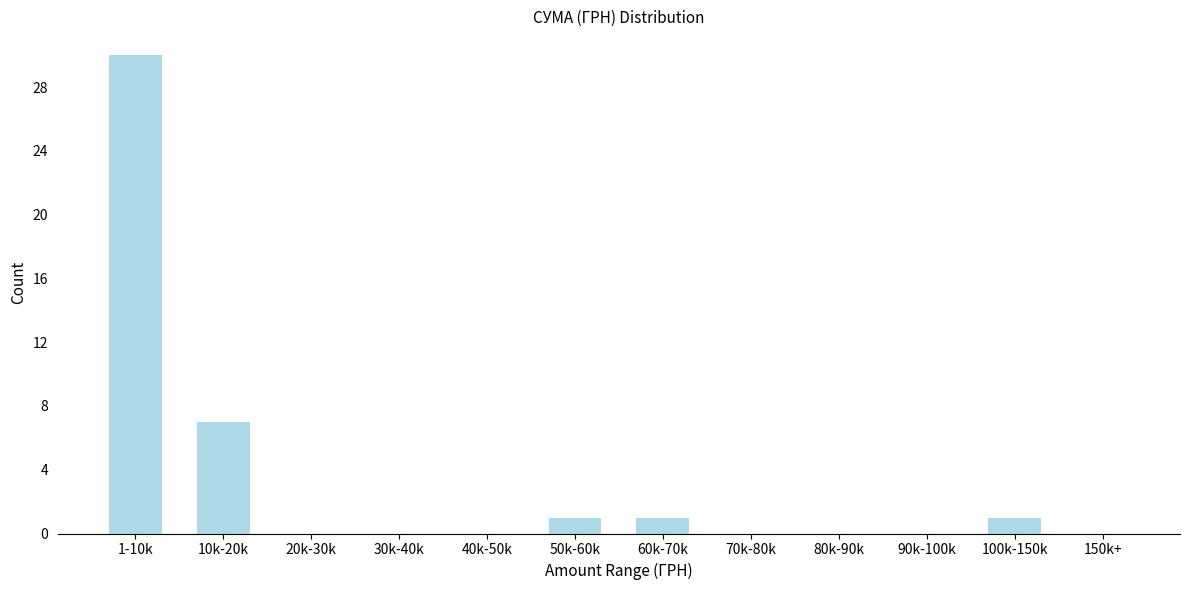

Reading left to right, list all the values displayed in this chart.

1-10k=30	10k-20k=7	20k-30k=0	30k-40k=0	40k-50k=0	50k-60k=1	60k-70k=1	70k-80k=0	80k-90k=0	90k-100k=0	100k-150k=1	150k+=0